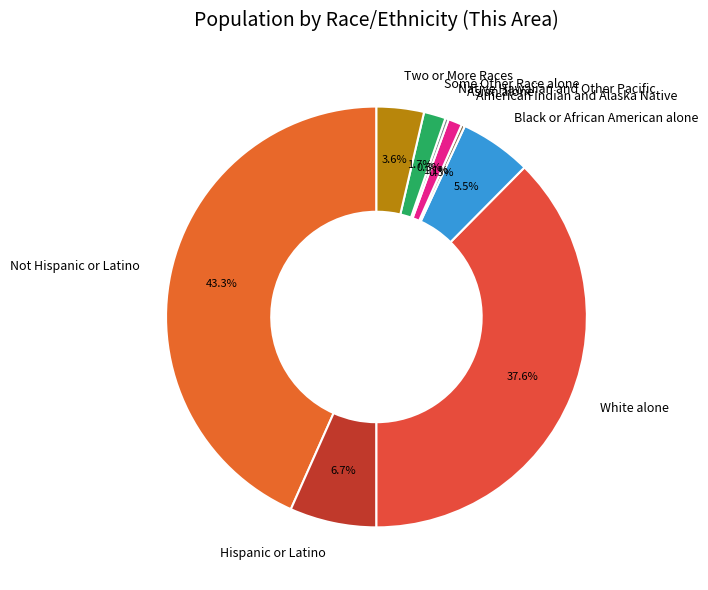

To the nearest percent, what is the average slice percentage?

11%